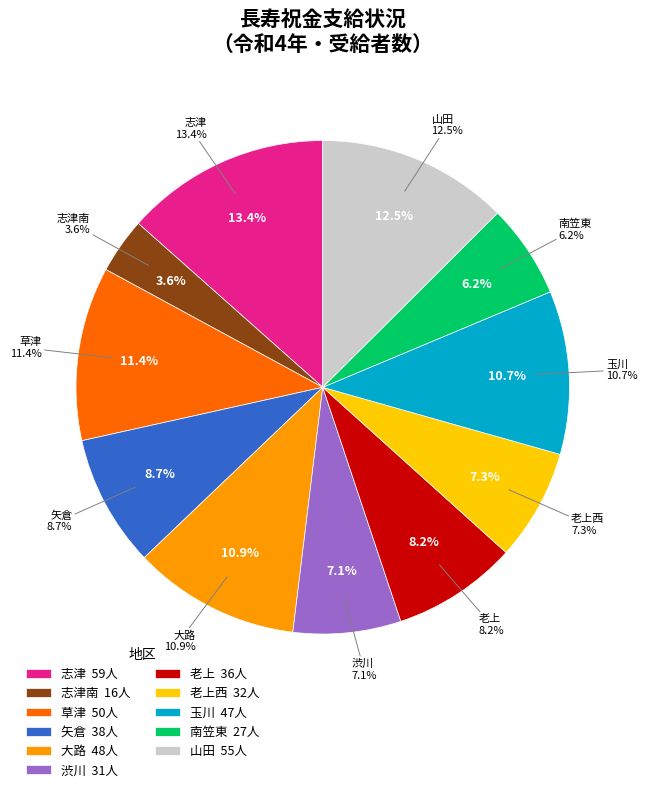

Approximately how many times larger is the value at 玉川 compared to 志津?

0.8